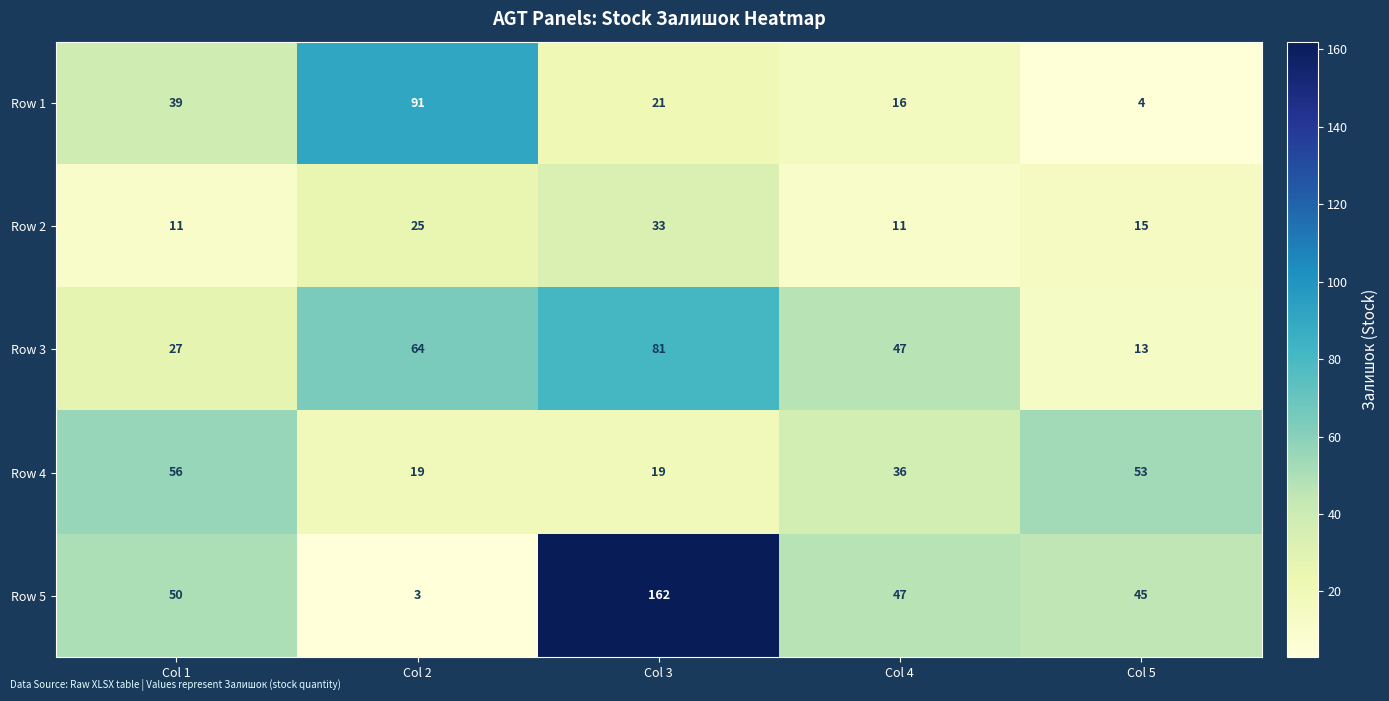

What is the lowest value of the Row 1 series?

4